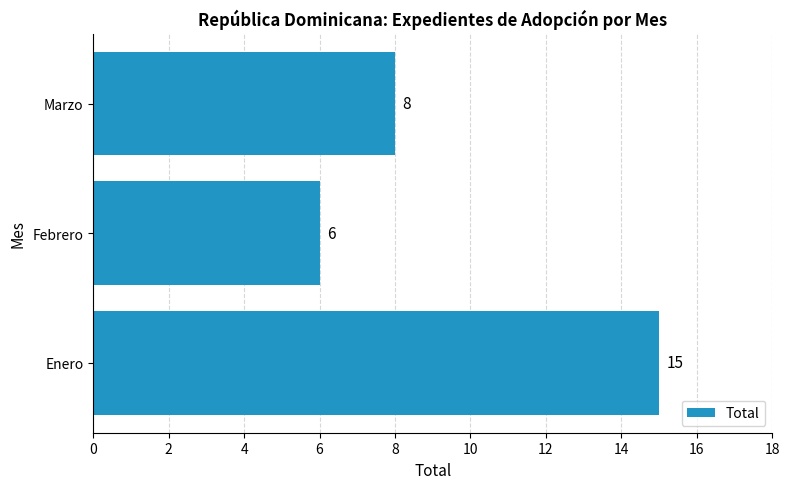

The value at Marzo is 11. True or false?

False